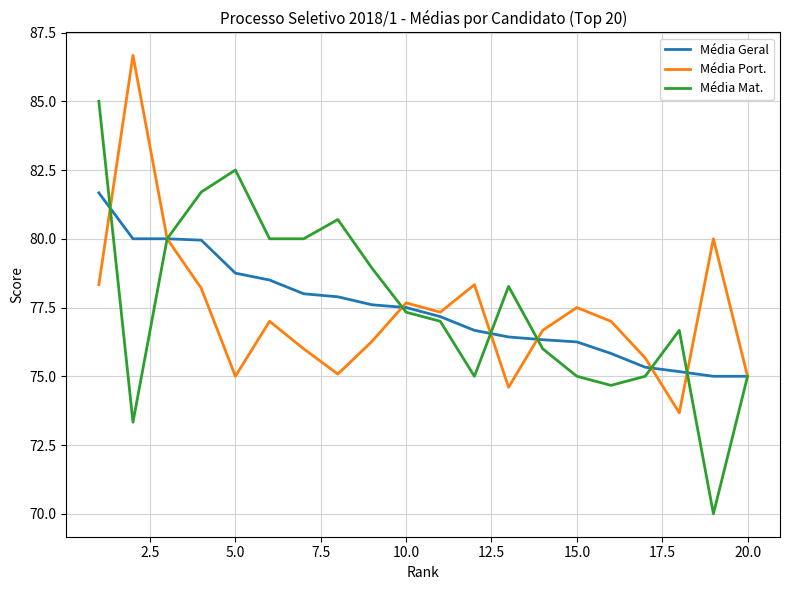

List the series in order of their peak value, highest first.

Média Port., Média Mat., Média Geral